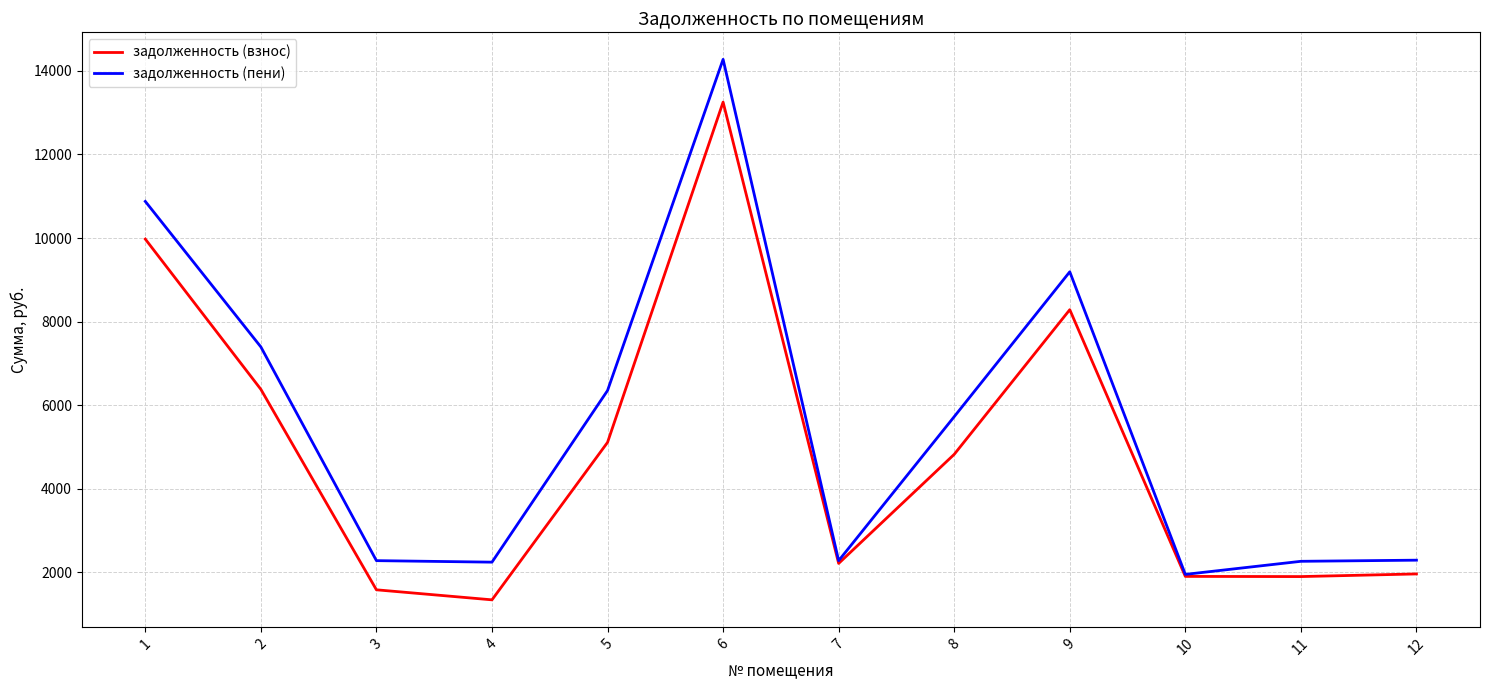

Which series changed the most between 3 and 11?

задолженность (взнос)